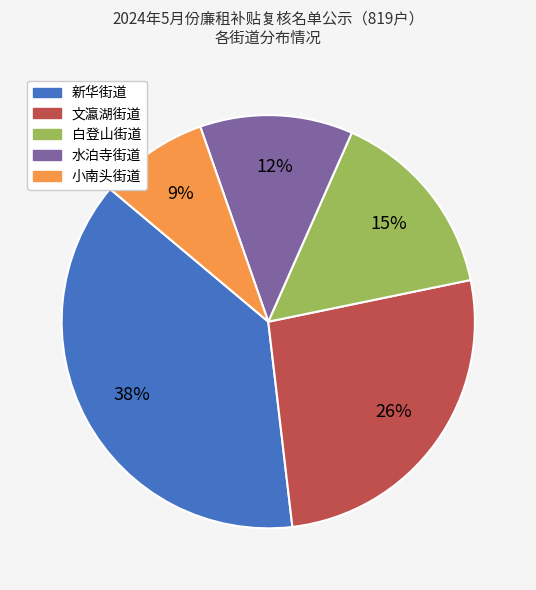

Rank the categories by value from highest to lowest.

新华街道, 文瀛湖街道, 白登山街道, 水泊寺街道, 小南头街道